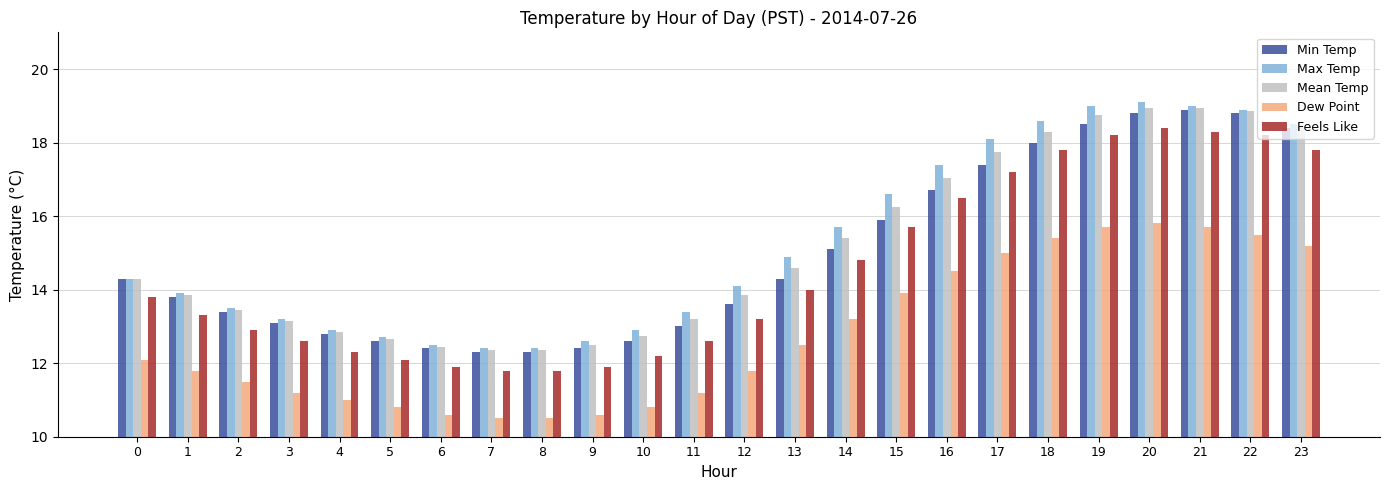

The Mean Temp series shows 13.2 at 11. True or false?

True